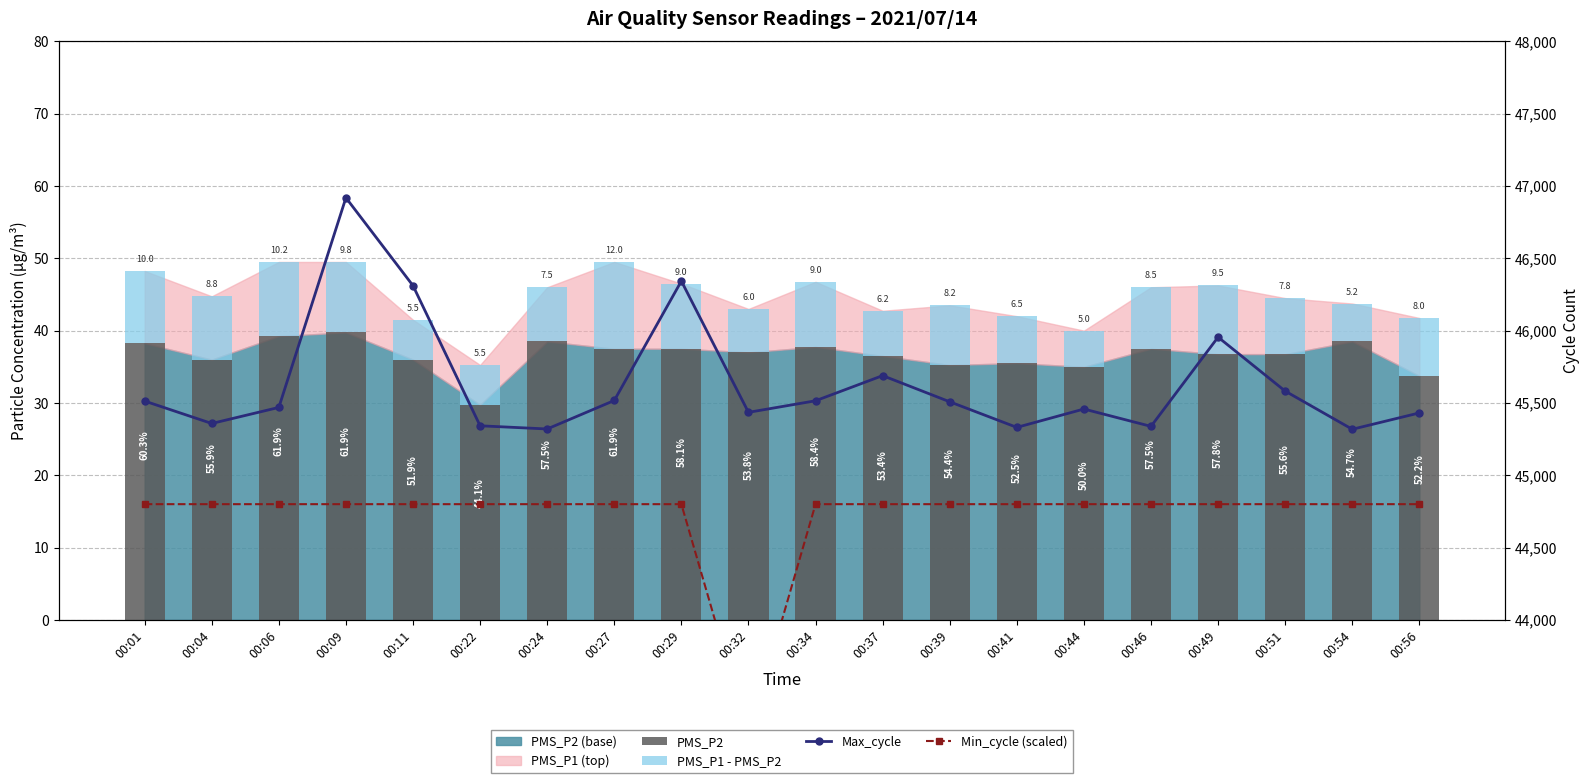

What is the difference between the highest and lowest values at 00:56?

45423.0